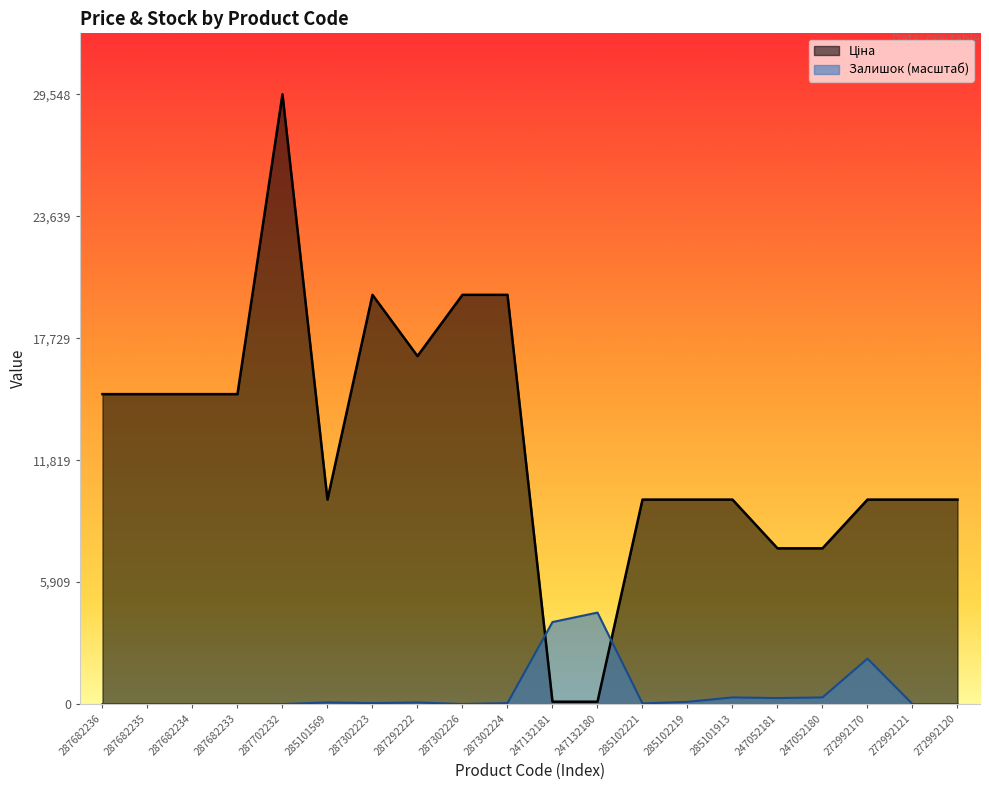

What is the spread (max minus min) of values at 272992170?

7707.6